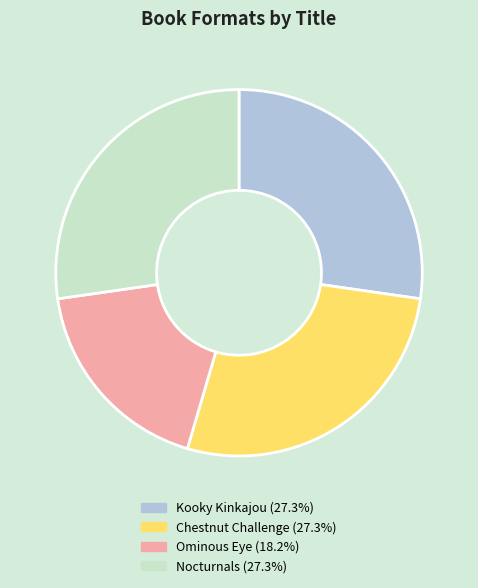

Does any single category account for the majority?

No